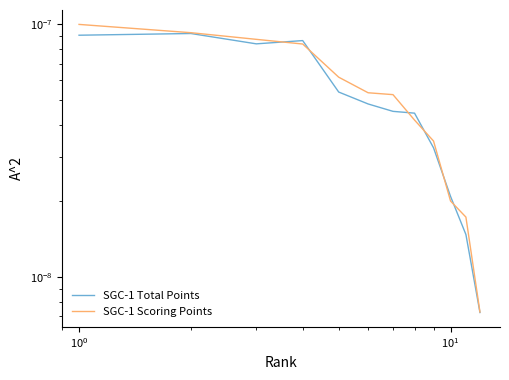

Is this an area chart (filled region under the line)?

No